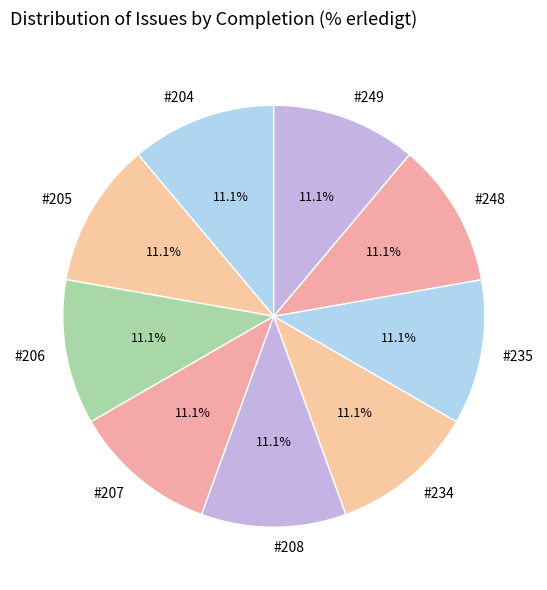

Is there a majority slice in this chart?

No